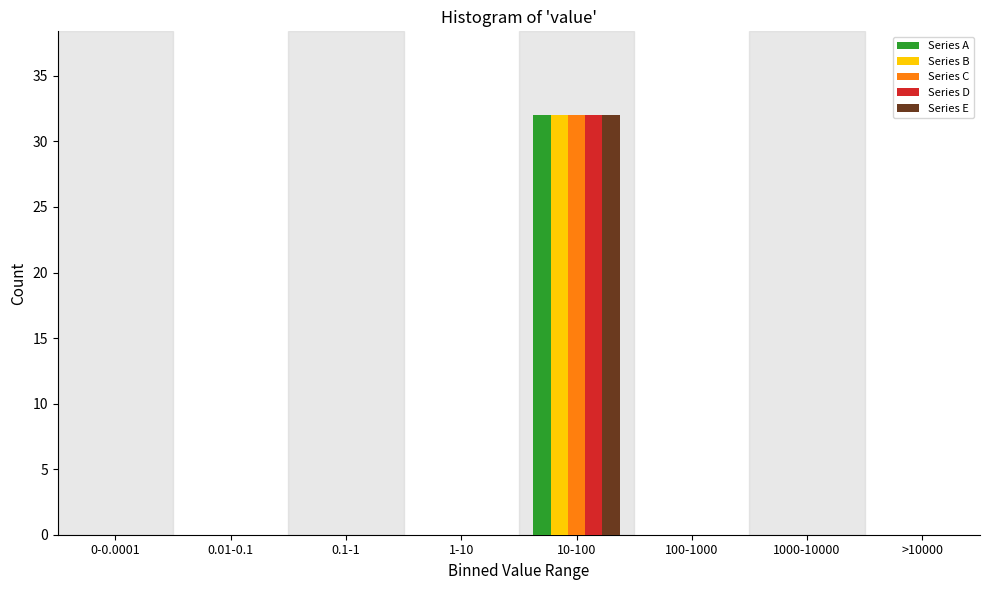

True or false: Series D has a value of 14 at 1000-10000.

False